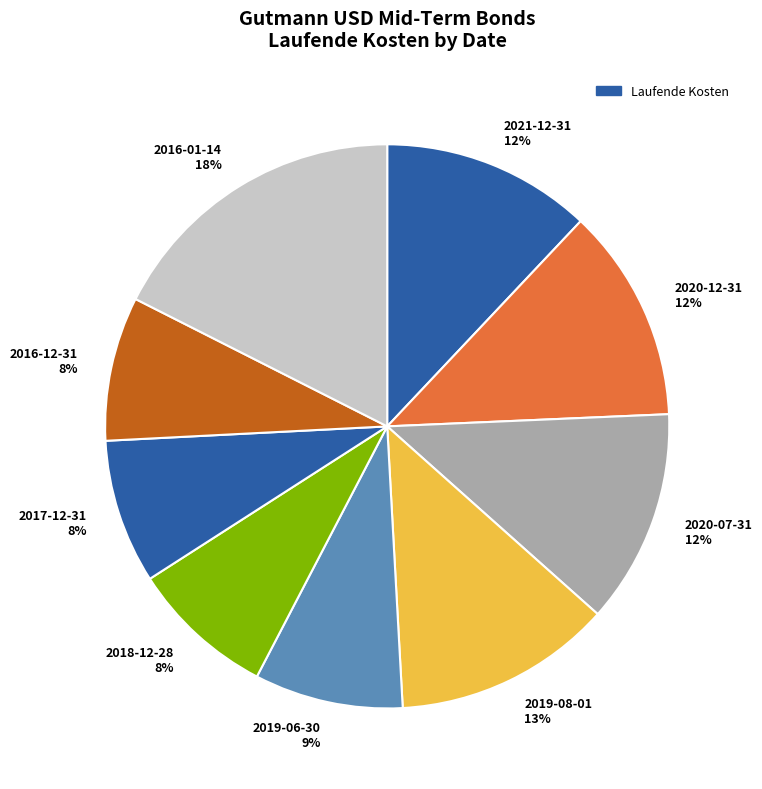

To the nearest percent, what is the combined percentage of 2016-01-14 and 2020-07-31?

30%